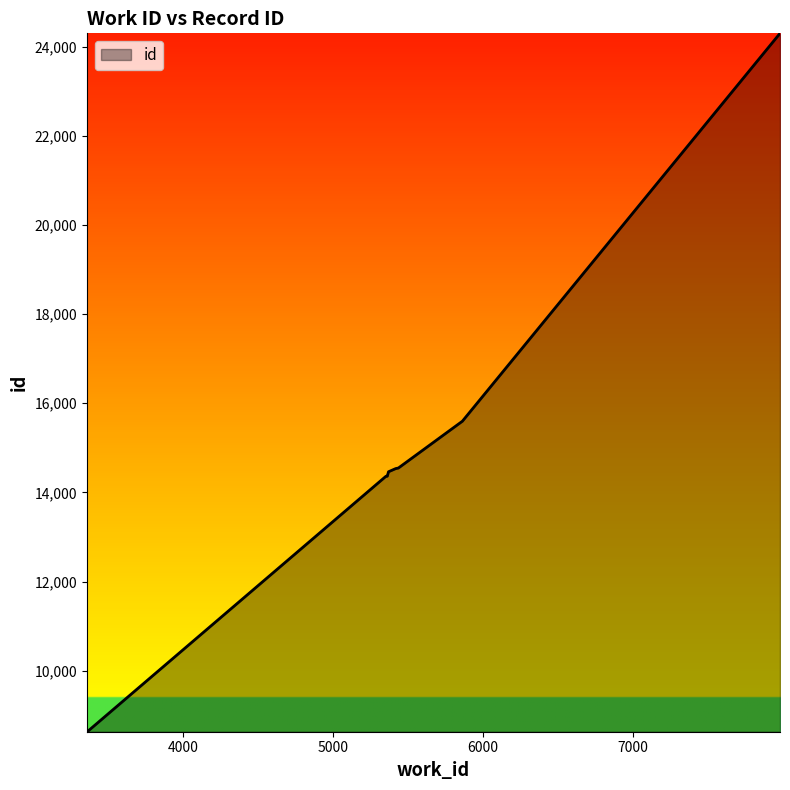

Count the number of data series in this chart.

1